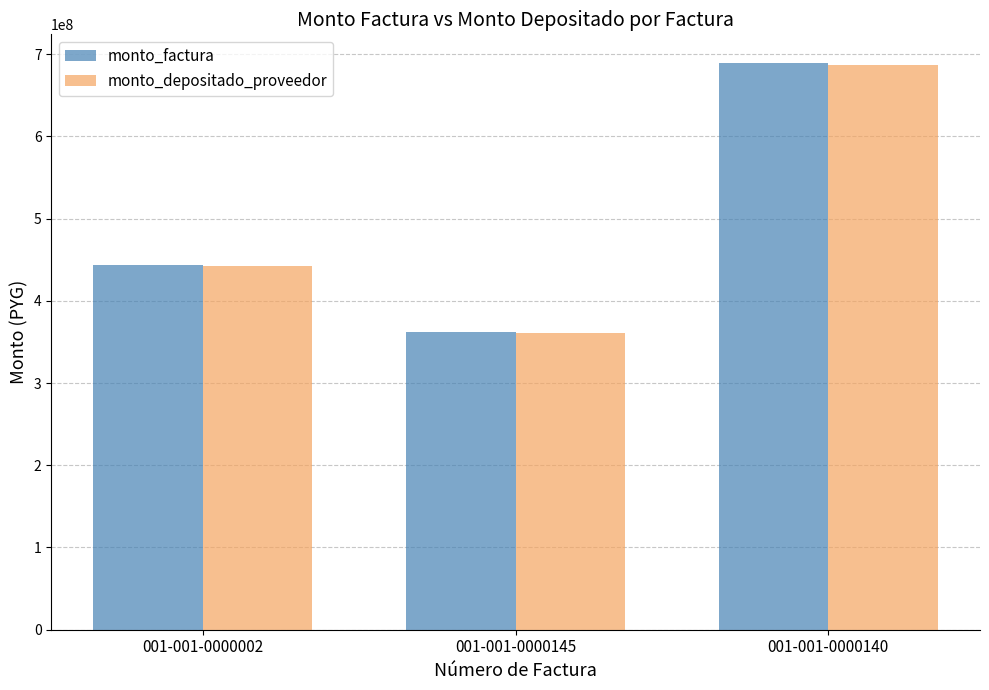

At which category is the sum across all series the highest?

001-001-0000140